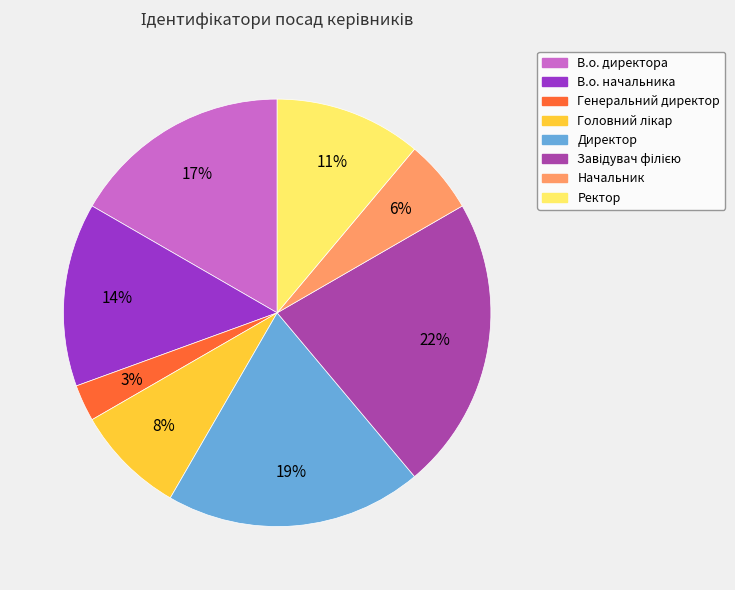

Is there a majority slice in this chart?

No